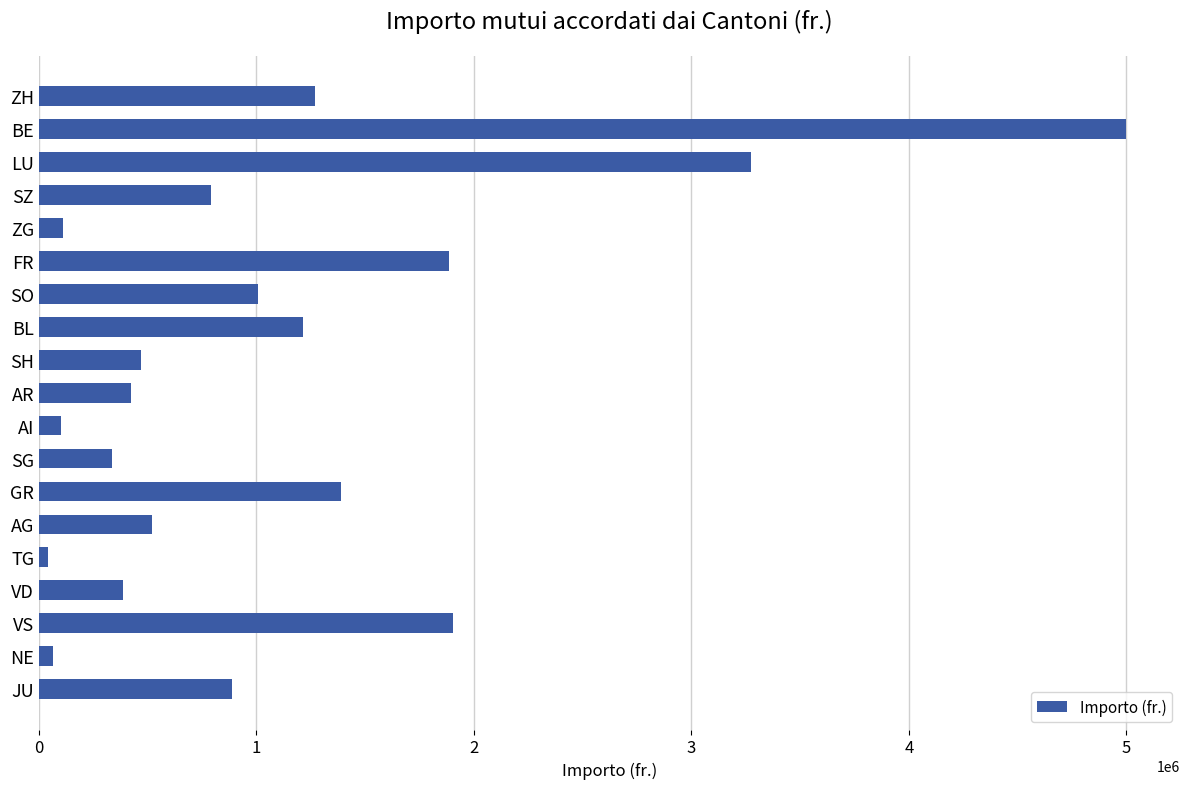

Which has a higher value, BE or LU?

BE